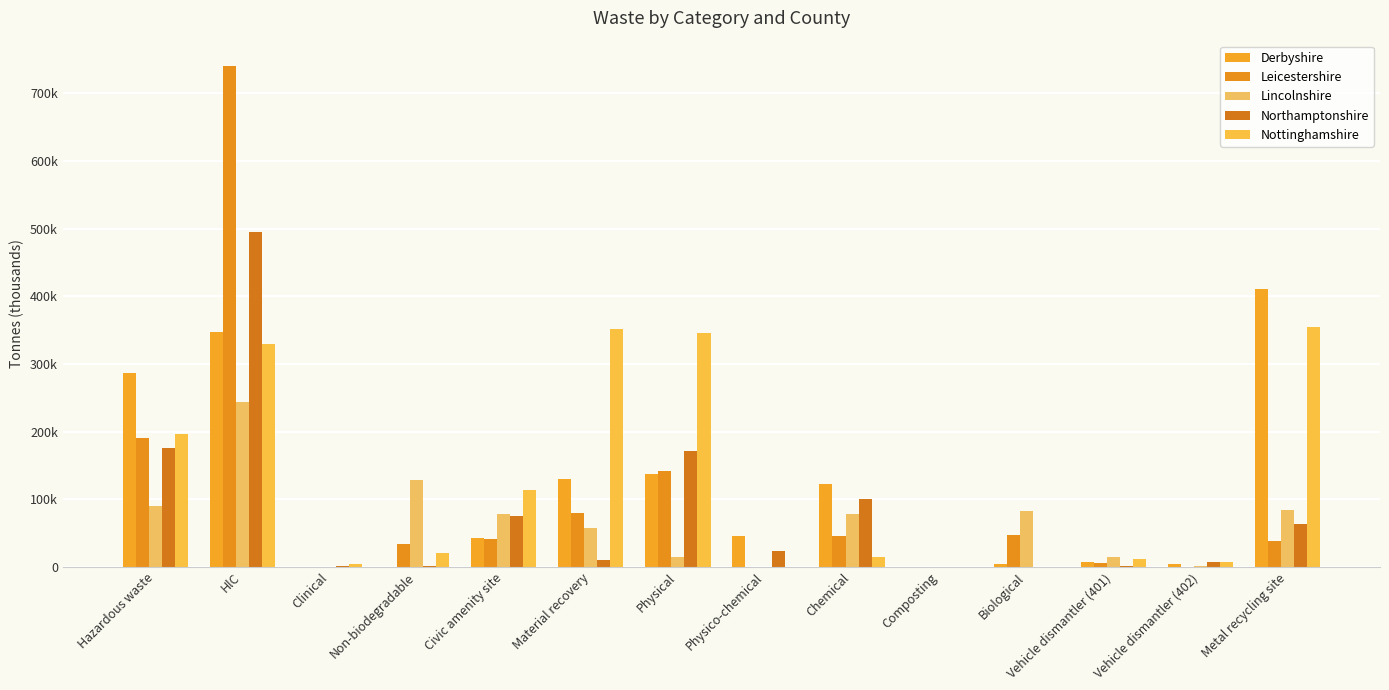

Are the bars grouped side by side (vs. stacked)?

Yes